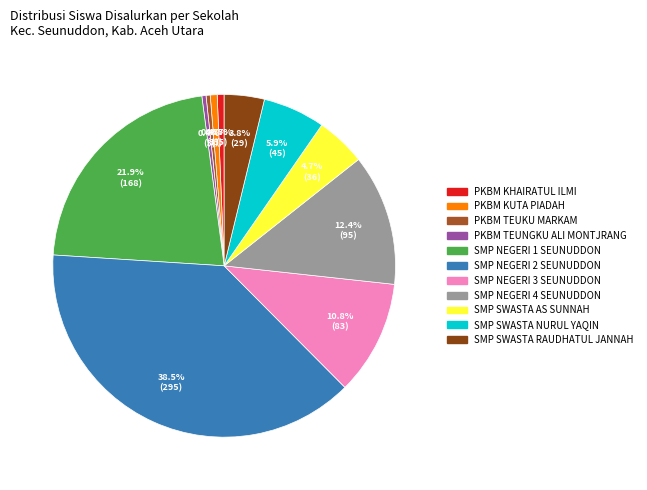

Does any single category account for the majority?

No